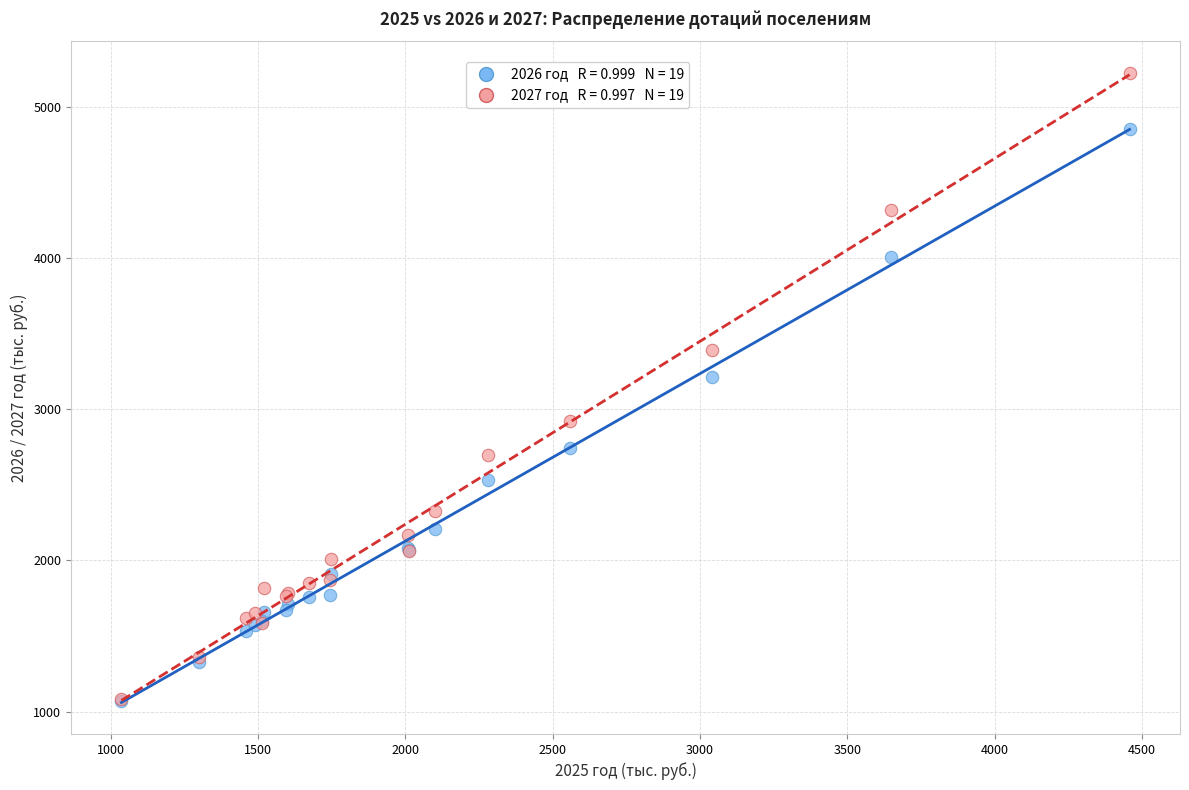

Across all series, what Y value is closest to 3149?

3211